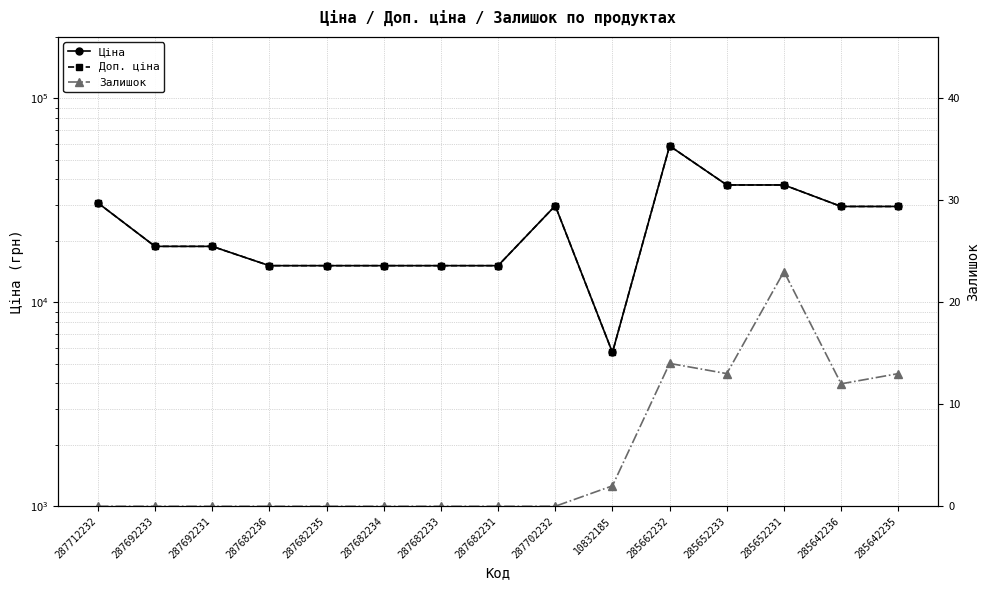

List the labels in order of Ціна value, largest first.

285662232, 285652233, 285652231, 287712232, 287702232, 285642236, 285642235, 287692233, 287692231, 287682236, 287682235, 287682234, 287682233, 287682231, 10832185